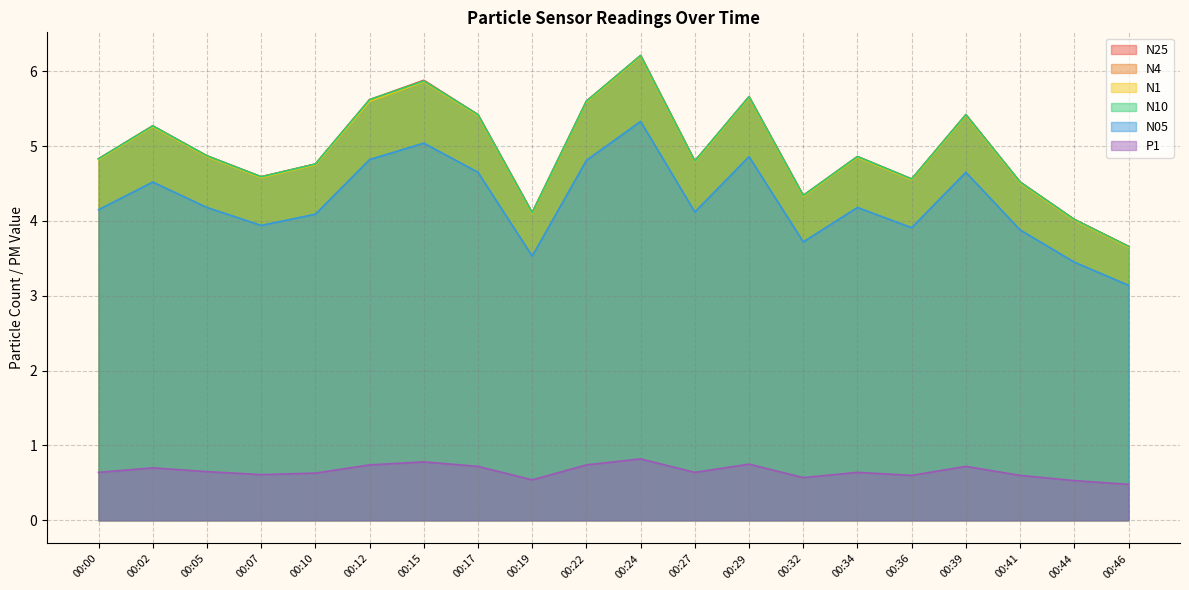

True or false: N4 and N1 cross at least once.

False